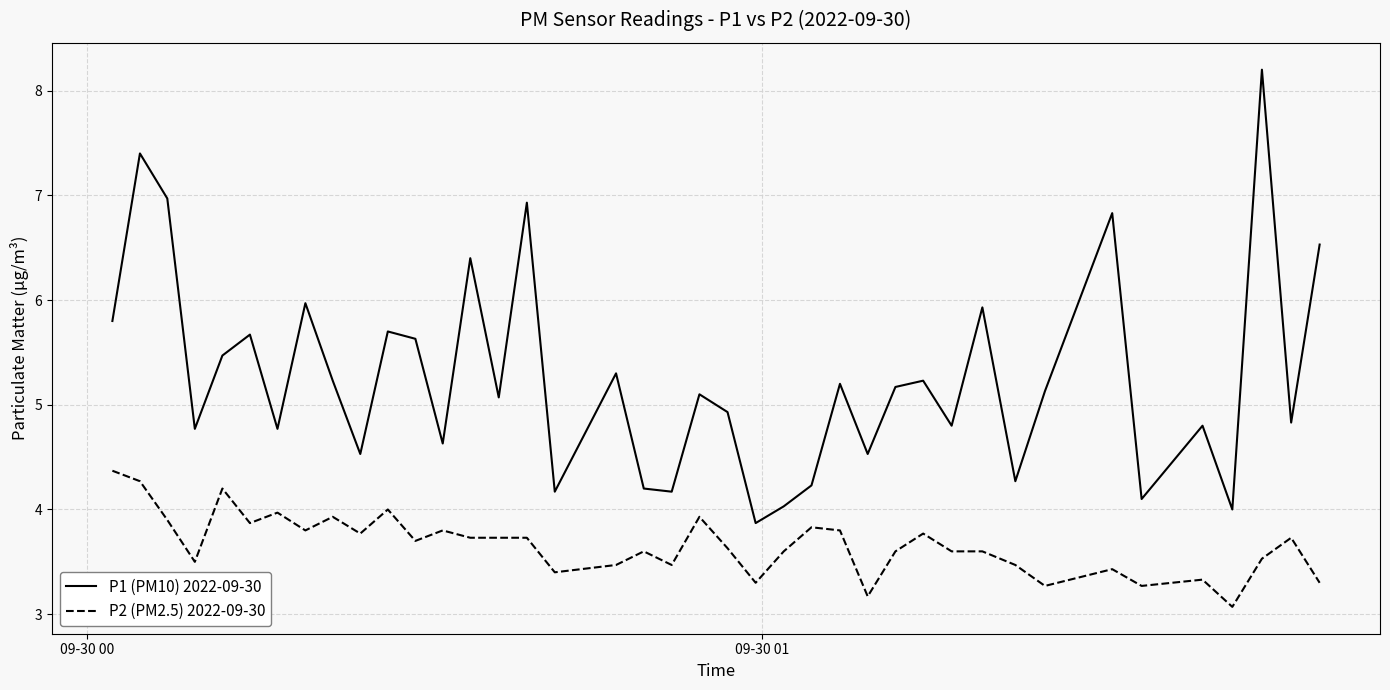

What is the smallest value displayed?

3.1